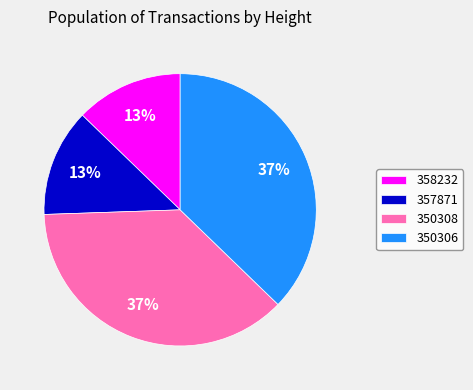

Combined, do 350306 and 350308 account for over 50%?

Yes